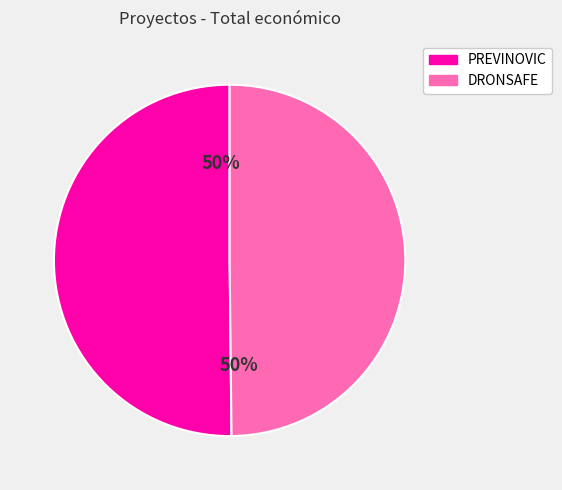

What percentage is the DRONSAFE slice, to the nearest percent?

50%